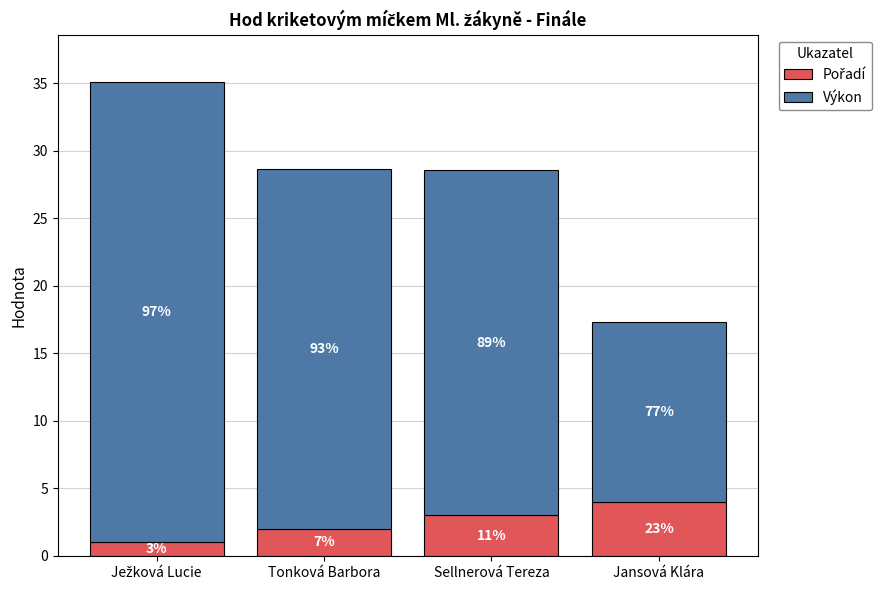

Does the chart contain any negative values?

No